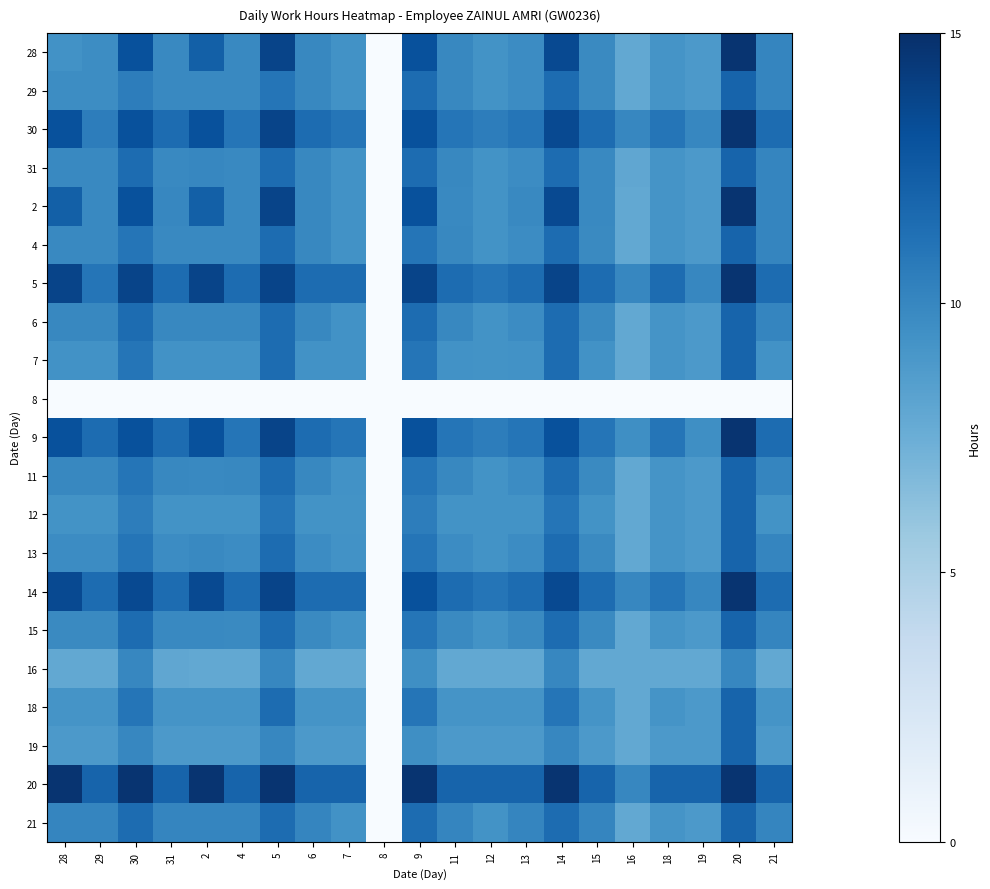

Reading left to right, what are all the values shown in this chart?

28: 28=9.3	29=9.7	30=13.1	31=9.9	2=12.2	4=9.9	5=13.8	6=10.0	7=9.3	8=0.0	9=13.1	11=9.9	12=9.3	13=9.7	14=13.5	15=9.8	16=7.9	18=9.2	19=8.9	20=14.7	21=10.0
29: 28=9.7	29=9.7	30=10.5	31=9.9	2=9.9	4=9.9	5=11.0	6=10.0	7=9.3	8=0.0	9=11.5	11=9.9	12=9.3	13=9.7	14=11.5	15=9.8	16=7.9	18=9.2	19=8.9	20=12.0	21=10.0
30: 28=13.1	29=10.5	30=13.1	31=11.5	2=13.1	4=11.0	5=13.8	6=11.5	7=11.0	8=0.0	9=13.1	11=11.0	12=10.5	13=11.0	14=13.5	15=11.5	16=10.0	18=11.0	19=10.0	20=14.7	21=11.5
31: 28=9.9	29=9.9	30=11.5	31=9.9	2=10.0	4=9.9	5=11.5	6=10.0	7=9.3	8=0.0	9=11.5	11=9.9	12=9.3	13=9.7	14=11.5	15=9.9	16=8.0	18=9.2	19=8.9	20=12.0	21=10.0
2: 28=12.2	29=9.9	30=13.1	31=10.0	2=12.2	4=9.9	5=13.8	6=10.0	7=9.3	8=0.0	9=13.1	11=9.9	12=9.3	13=9.9	14=13.5	15=9.9	16=7.9	18=9.2	19=8.9	20=14.7	21=10.0
4: 28=9.9	29=9.9	30=11.0	31=9.9	2=9.9	4=9.9	5=11.5	6=10.0	7=9.3	8=0.0	9=11.0	11=9.9	12=9.3	13=9.7	14=11.5	15=9.8	16=7.9	18=9.2	19=8.9	20=12.0	21=10.0
5: 28=13.8	29=11.0	30=13.8	31=11.5	2=13.8	4=11.5	5=13.8	6=11.5	7=11.5	8=0.0	9=13.8	11=11.5	12=11.0	13=11.5	14=13.8	15=11.5	16=10.0	18=11.5	19=10.0	20=14.7	21=11.5
6: 28=10.0	29=10.0	30=11.5	31=10.0	2=10.0	4=10.0	5=11.5	6=10.0	7=9.3	8=0.0	9=11.5	11=10.0	12=9.3	13=9.7	14=11.5	15=9.8	16=7.9	18=9.2	19=8.9	20=12.0	21=10.0
7: 28=9.3	29=9.3	30=11.0	31=9.3	2=9.3	4=9.3	5=11.5	6=9.3	7=9.3	8=0.0	9=11.0	11=9.3	12=9.3	13=9.3	14=11.5	15=9.3	16=7.9	18=9.2	19=8.9	20=12.0	21=9.3
8: 28=0.0	29=0.0	30=0.0	31=0.0	2=0.0	4=0.0	5=0.0	6=0.0	7=0.0	8=0.0	9=0.0	11=0.0	12=0.0	13=0.0	14=0.0	15=0.0	16=0.0	18=0.0	19=0.0	20=0.0	21=0.0
9: 28=13.1	29=11.5	30=13.1	31=11.5	2=13.1	4=11.0	5=13.8	6=11.5	7=11.0	8=0.0	9=13.1	11=11.0	12=10.5	13=11.0	14=13.1	15=11.0	16=9.5	18=11.0	19=9.5	20=14.7	21=11.5
11: 28=9.9	29=9.9	30=11.0	31=9.9	2=9.9	4=9.9	5=11.5	6=10.0	7=9.3	8=0.0	9=11.0	11=9.9	12=9.3	13=9.7	14=11.5	15=9.8	16=7.9	18=9.2	19=8.9	20=12.0	21=10.0
12: 28=9.3	29=9.3	30=10.5	31=9.3	2=9.3	4=9.3	5=11.0	6=9.3	7=9.3	8=0.0	9=10.5	11=9.3	12=9.3	13=9.3	14=11.0	15=9.3	16=7.9	18=9.2	19=8.9	20=12.0	21=9.3
13: 28=9.7	29=9.7	30=11.0	31=9.7	2=9.9	4=9.7	5=11.5	6=9.7	7=9.3	8=0.0	9=11.0	11=9.7	12=9.3	13=9.7	14=11.5	15=9.8	16=7.9	18=9.2	19=8.9	20=12.0	21=10.0
14: 28=13.5	29=11.5	30=13.5	31=11.5	2=13.5	4=11.5	5=13.8	6=11.5	7=11.5	8=0.0	9=13.1	11=11.5	12=11.0	13=11.5	14=13.5	15=11.5	16=10.0	18=11.0	19=10.0	20=14.7	21=11.5
15: 28=9.8	29=9.8	30=11.5	31=9.9	2=9.9	4=9.8	5=11.5	6=9.8	7=9.3	8=0.0	9=11.0	11=9.8	12=9.3	13=9.8	14=11.5	15=9.8	16=7.9	18=9.2	19=8.9	20=12.0	21=10.0
16: 28=7.9	29=7.9	30=10.0	31=8.0	2=7.9	4=7.9	5=10.0	6=7.9	7=7.9	8=0.0	9=9.5	11=7.9	12=7.9	13=7.9	14=10.0	15=7.9	16=7.9	18=7.9	19=7.9	20=10.0	21=7.9
18: 28=9.2	29=9.2	30=11.0	31=9.2	2=9.2	4=9.2	5=11.5	6=9.2	7=9.2	8=0.0	9=11.0	11=9.2	12=9.2	13=9.2	14=11.0	15=9.2	16=7.9	18=9.2	19=8.9	20=12.0	21=9.2
19: 28=8.9	29=8.9	30=10.0	31=8.9	2=8.9	4=8.9	5=10.0	6=8.9	7=8.9	8=0.0	9=9.5	11=8.9	12=8.9	13=8.9	14=10.0	15=8.9	16=7.9	18=8.9	19=8.9	20=12.0	21=8.9
20: 28=14.7	29=12.0	30=14.7	31=12.0	2=14.7	4=12.0	5=14.7	6=12.0	7=12.0	8=0.0	9=14.7	11=12.0	12=12.0	13=12.0	14=14.7	15=12.0	16=10.0	18=12.0	19=12.0	20=14.7	21=12.0
21: 28=10.0	29=10.0	30=11.5	31=10.0	2=10.0	4=10.0	5=11.5	6=10.0	7=9.3	8=0.0	9=11.5	11=10.0	12=9.3	13=10.0	14=11.5	15=10.0	16=7.9	18=9.2	19=8.9	20=12.0	21=10.0